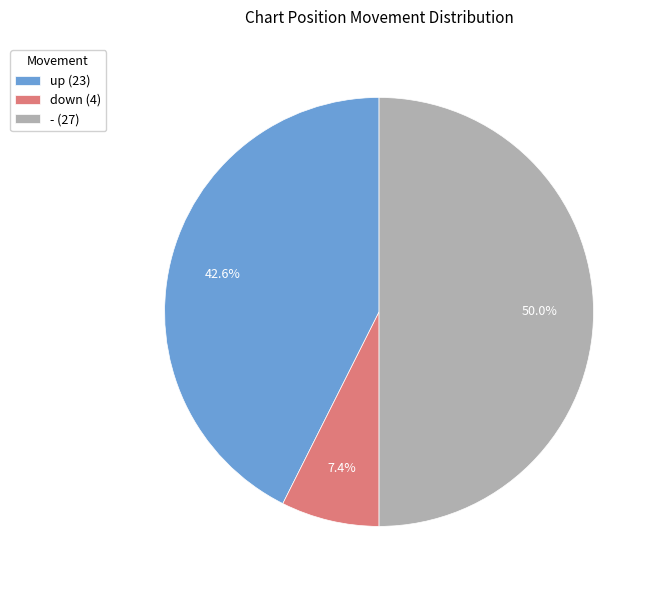

To the nearest percent, what is the average slice percentage?

33%